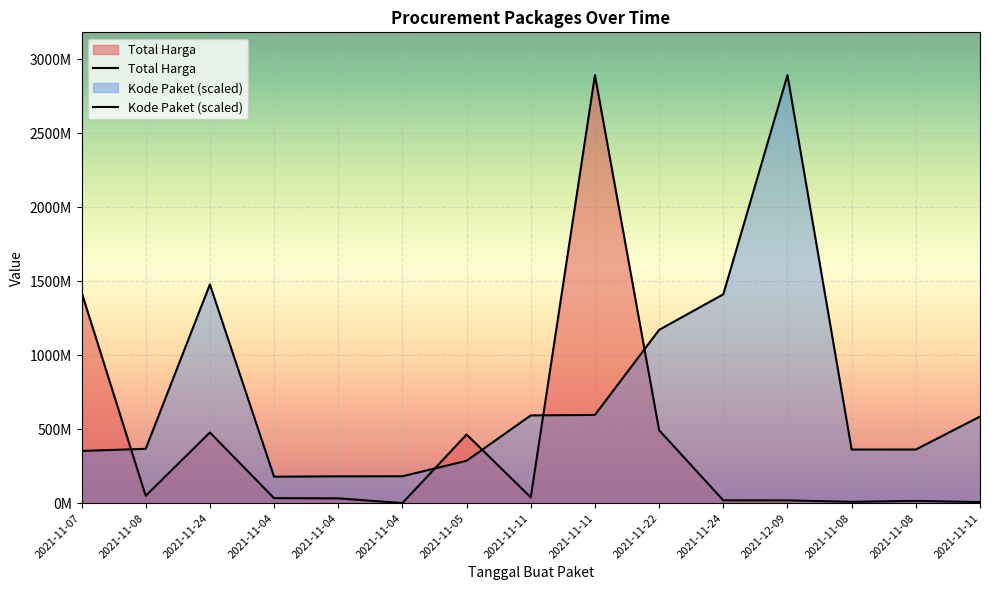

True or false: Kode Paket (scaled) has more than 2 interior local peaks.

False